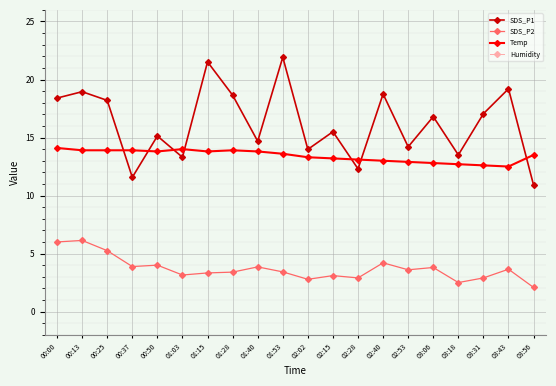

True or false: Temp and SDS_P1 cross at least once.

True